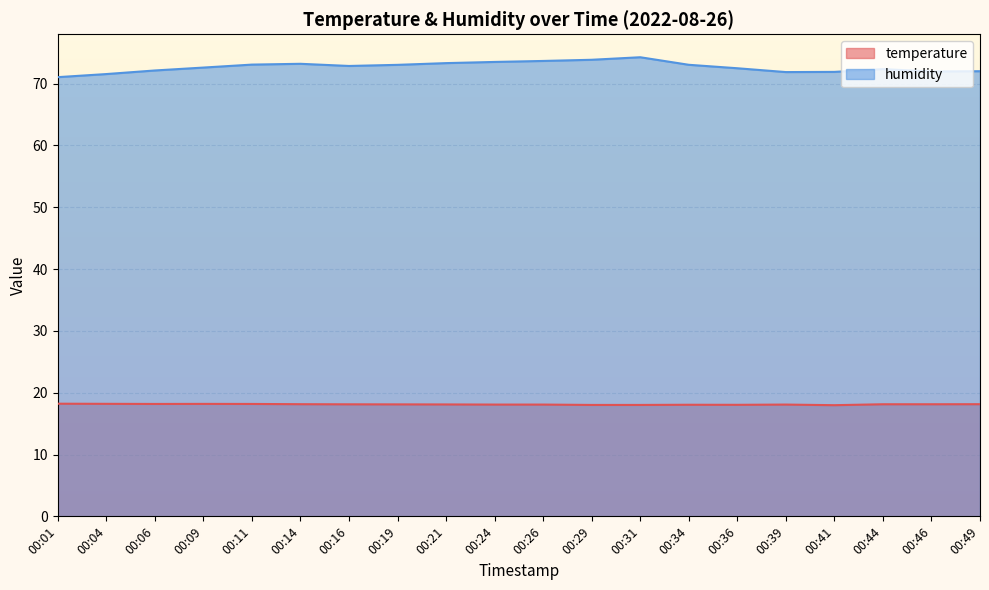

What is the difference between the maximum and second lowest values in the temperature series?

0.2